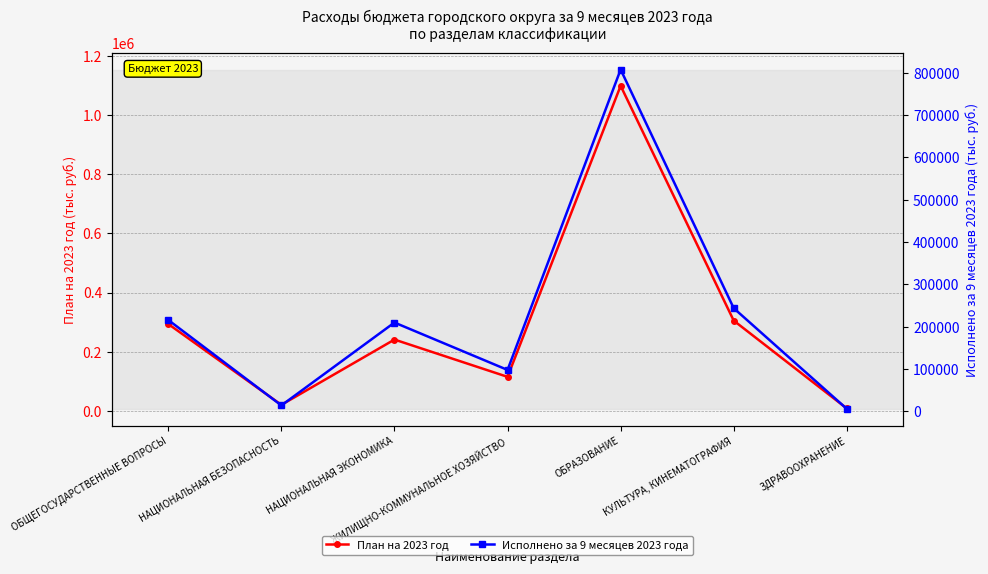

Rank the series at НАЦИОНАЛЬНАЯ ЭКОНОМИКА from lowest to highest value.

Исполнено за 9 месяцев 2023 года, План на 2023 год